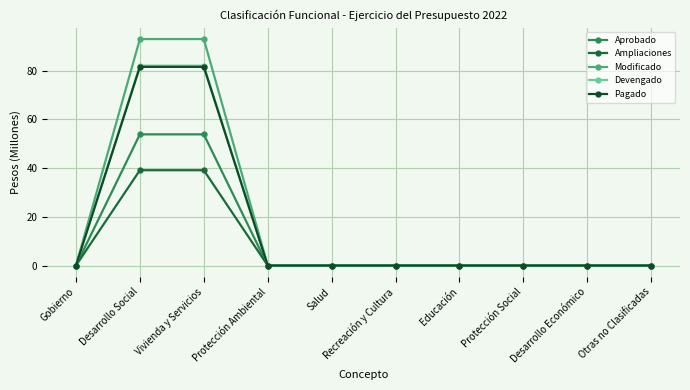

What is the difference between the maximum and minimum values in the Modificado series?

92.9